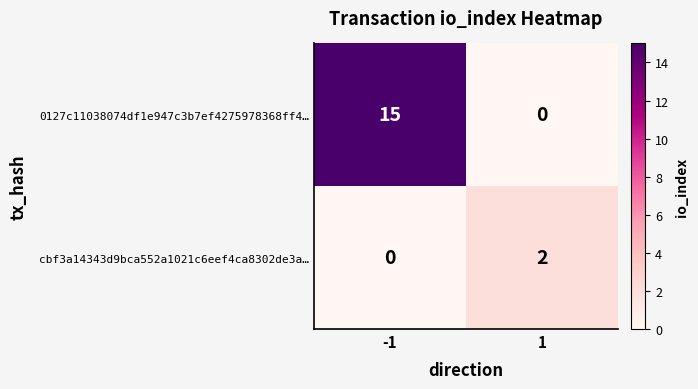

Rank the series at 1 from highest to lowest value.

cbf3a14343d9bca552a1021c6eef4ca8302de3a…, 0127c11038074df1e947c3b7ef4275978368ff4…